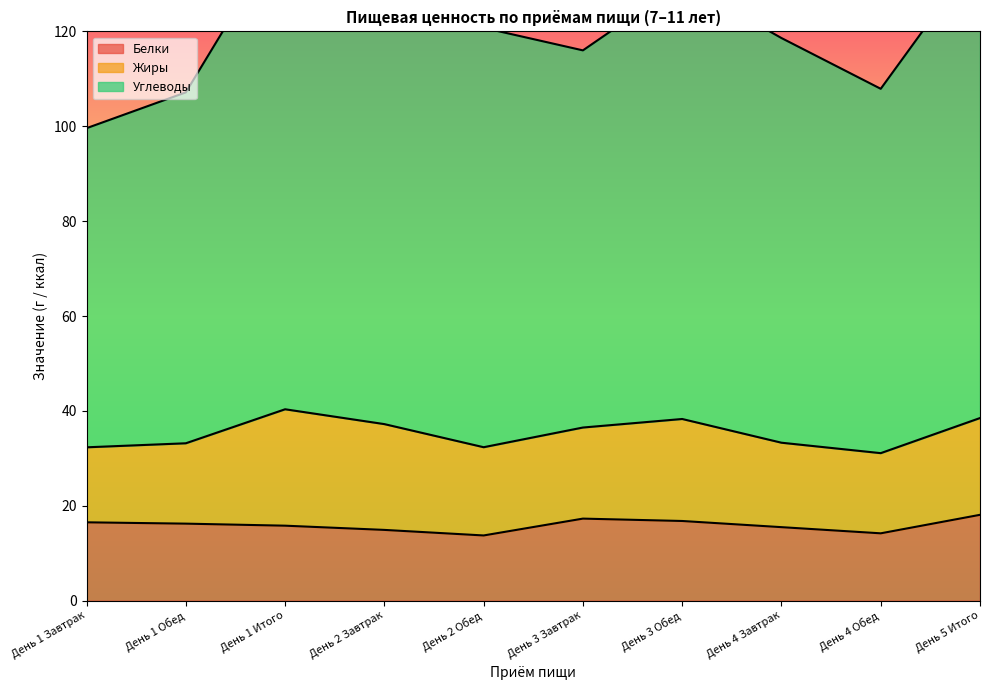

What position from the right is День 2 Обед?

6